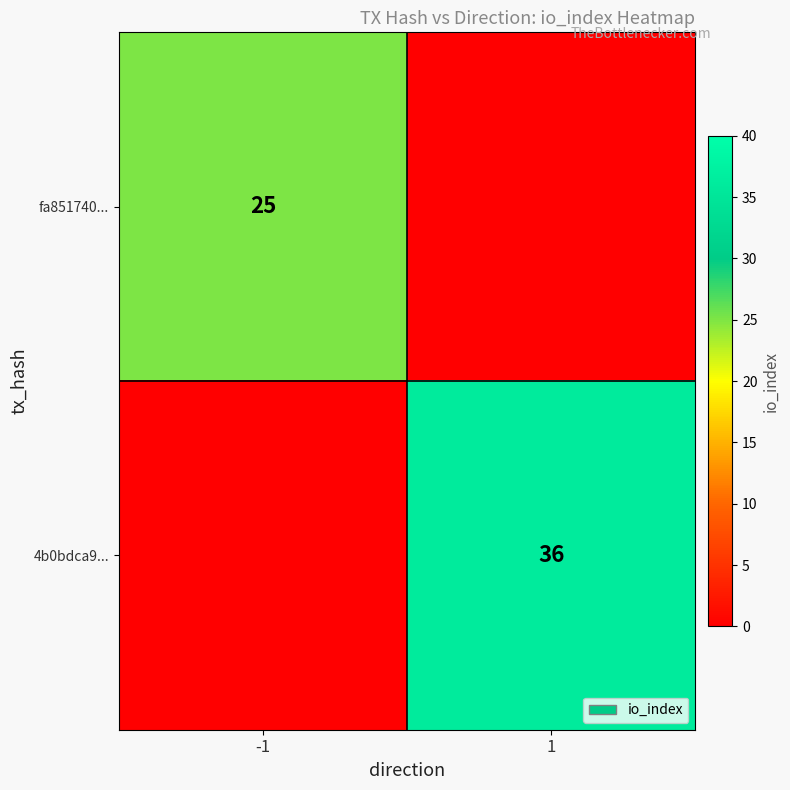

True or false: fa851740... has a value of 25 at -1.

True